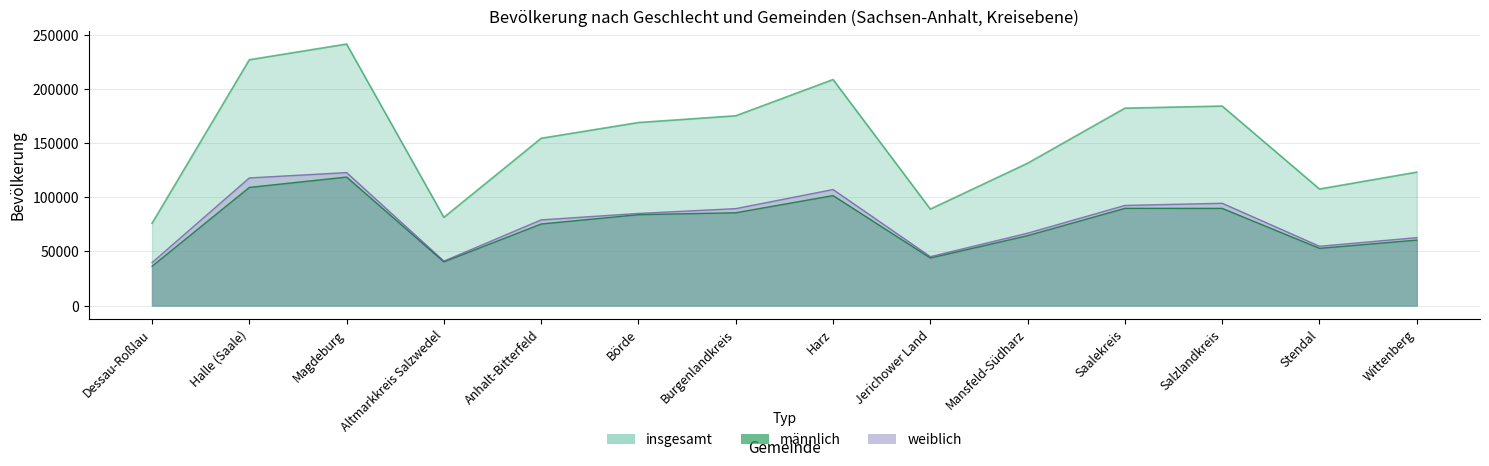

What are all the series names shown in the legend?

männlich, weiblich, insgesamt